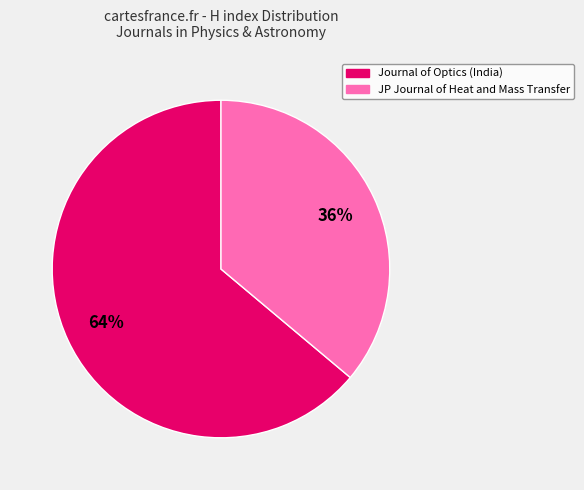

How many segments does this pie chart have?

2